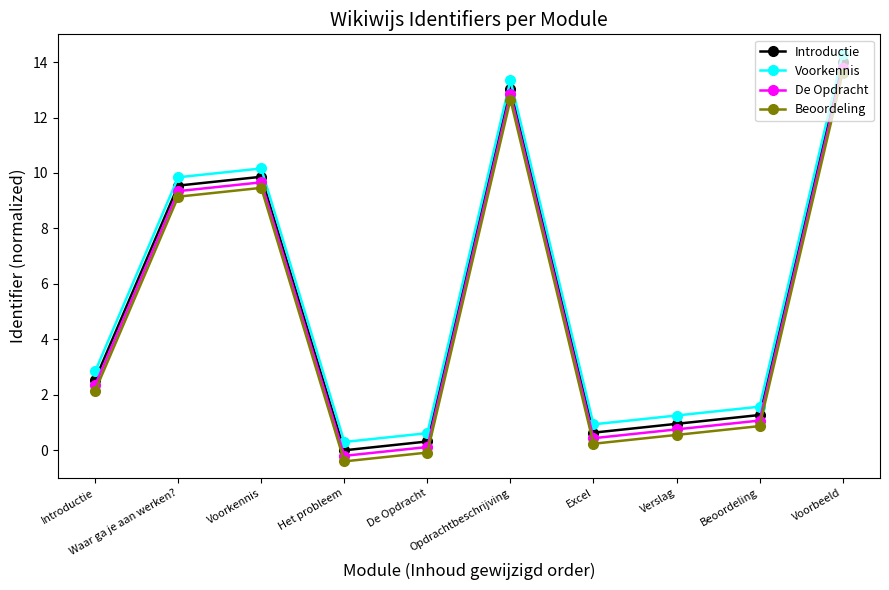

Where is the first local maximum for De Opdracht?

Voorkennis